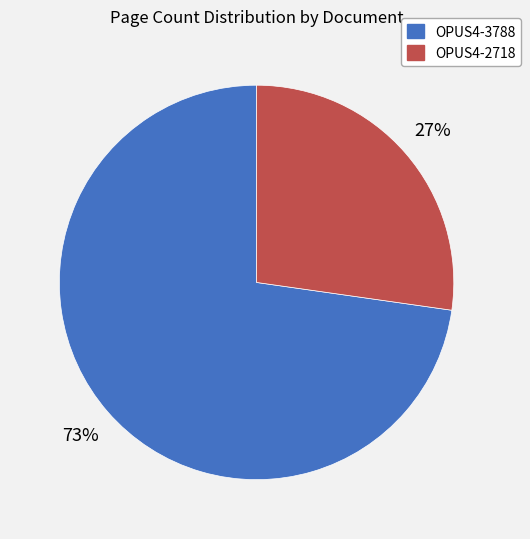

Approximately how many times larger is the value at OPUS4-3788 compared to OPUS4-2718?

2.7